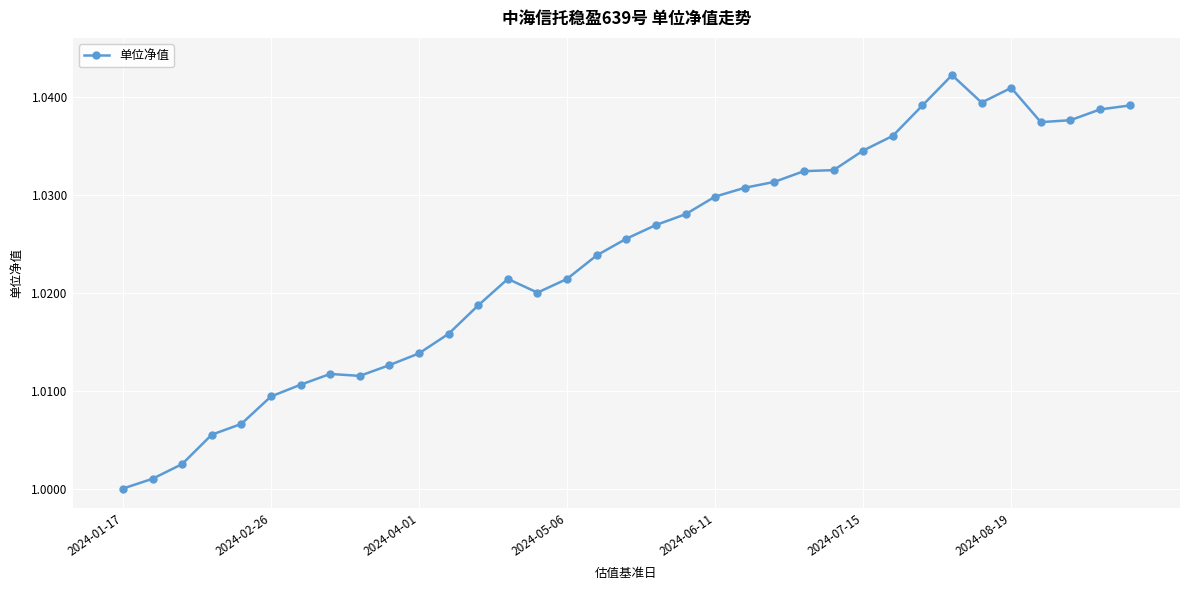

True or false: the data has more than 0 interior local peaks.

True